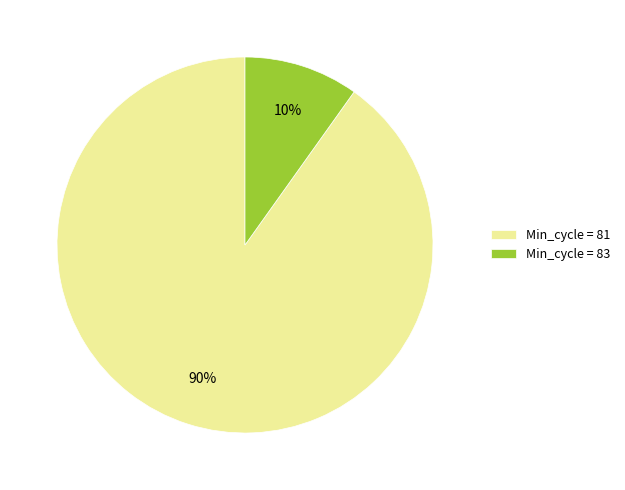

True or false: Min_cycle = 81 accounts for 90% of the total.

True